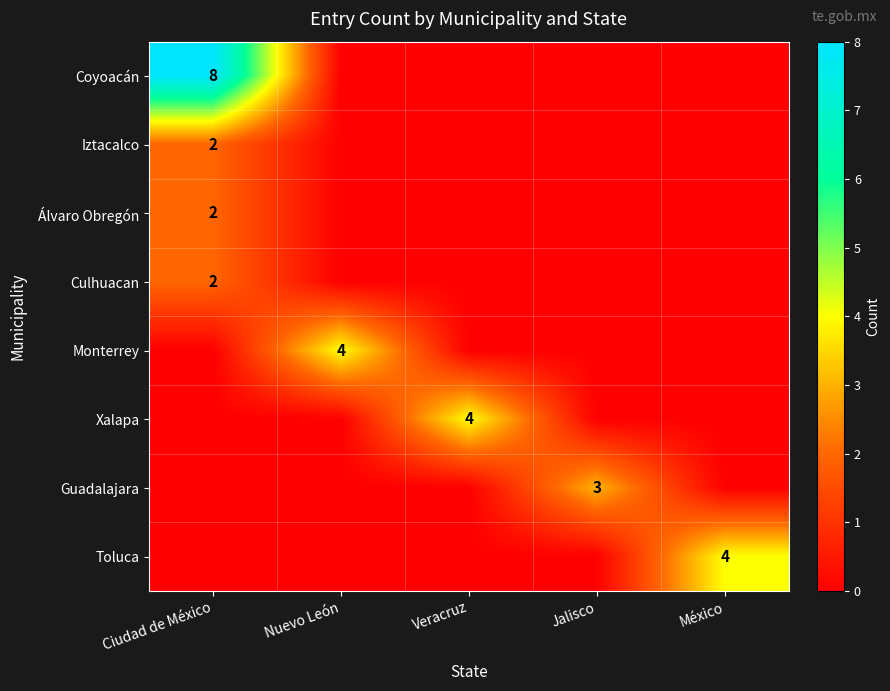

True or false: Toluca has a value of 4 at México.

True